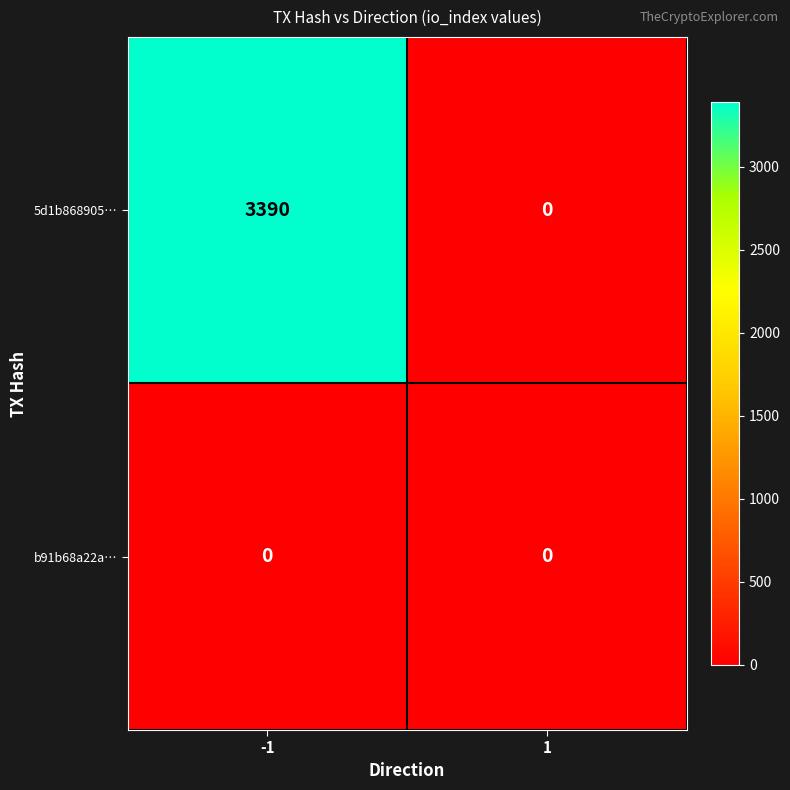

The value of b91b68a22a… at 1 is 0. True or false?

True